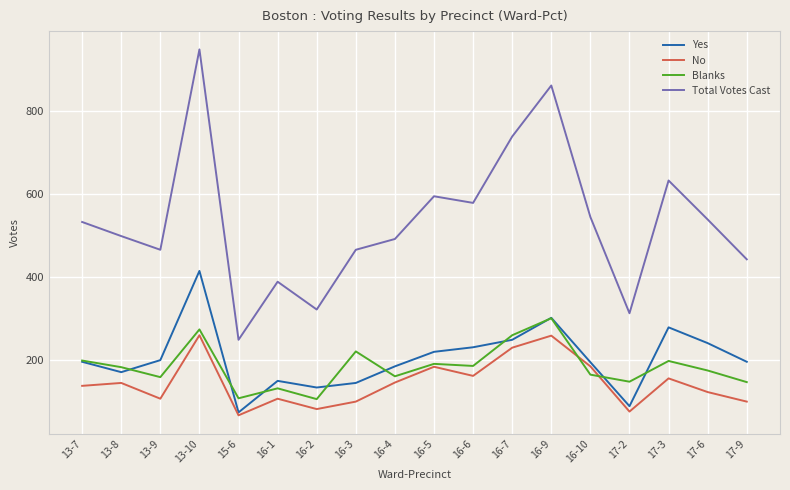

Rank the series by their maximum value, from highest to lowest.

Total Votes Cast, Yes, Blanks, No